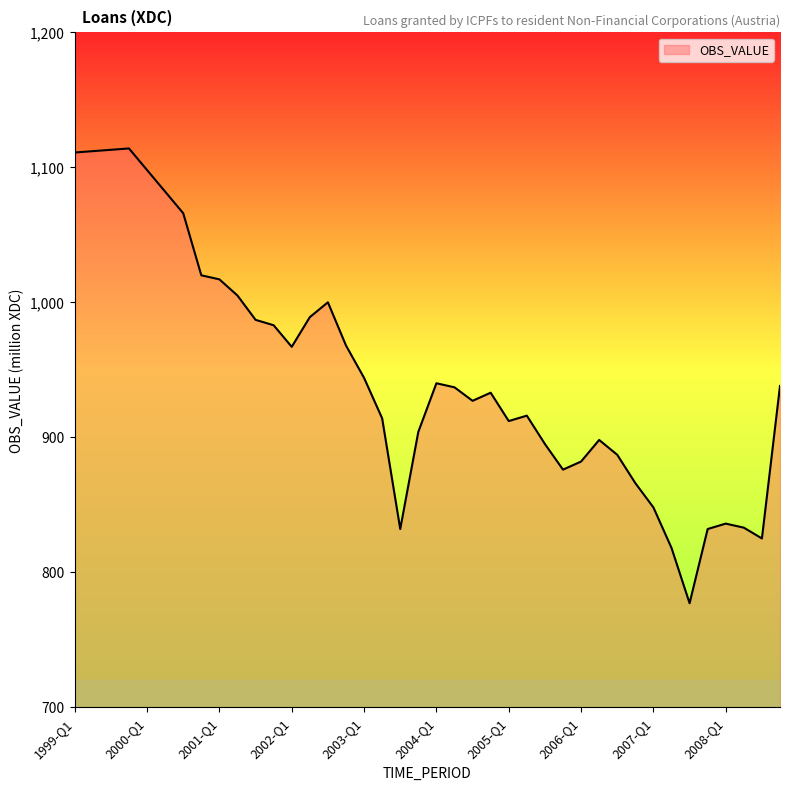

What is the maximum value shown in the chart?

1114